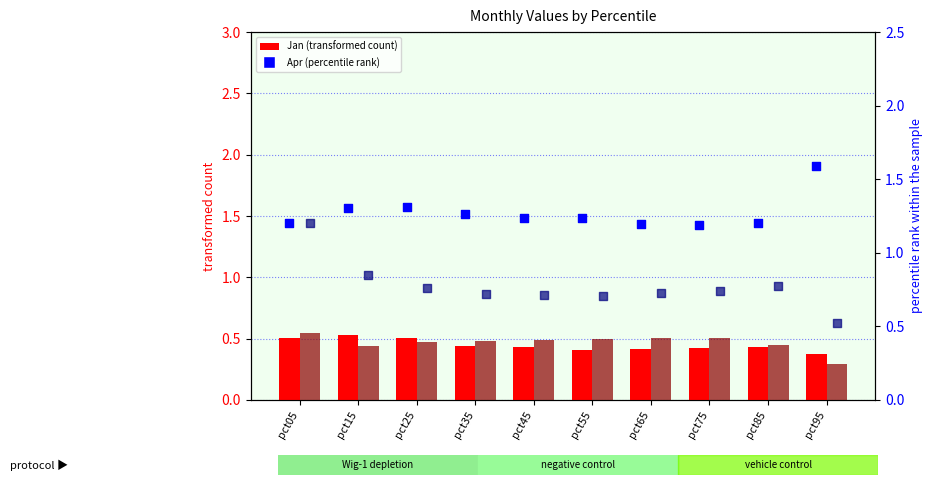

Which series reaches the minimum Y coordinate?

Mar